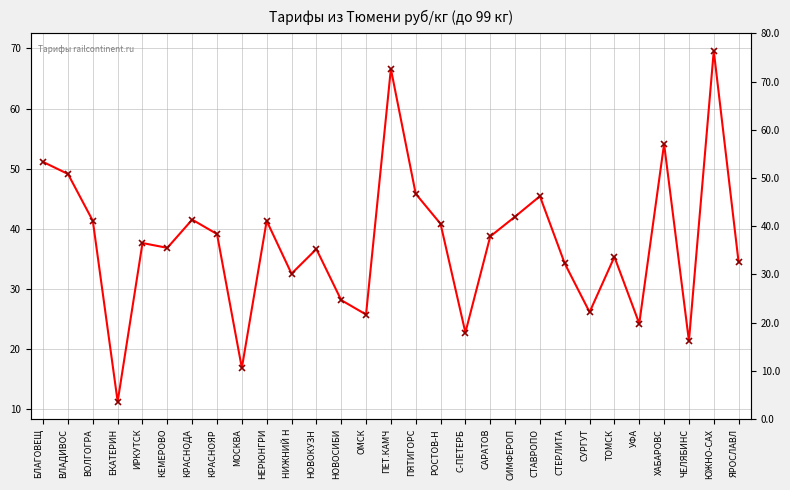

How many series are shown in this chart?

1